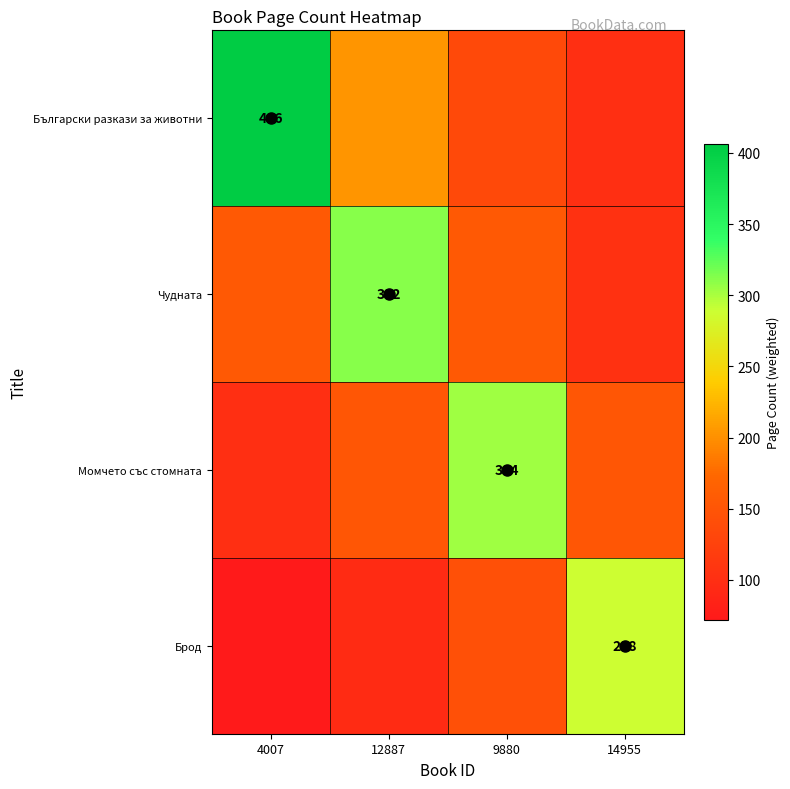

The value of Чудната at 14955 is 104.0. True or false?

True